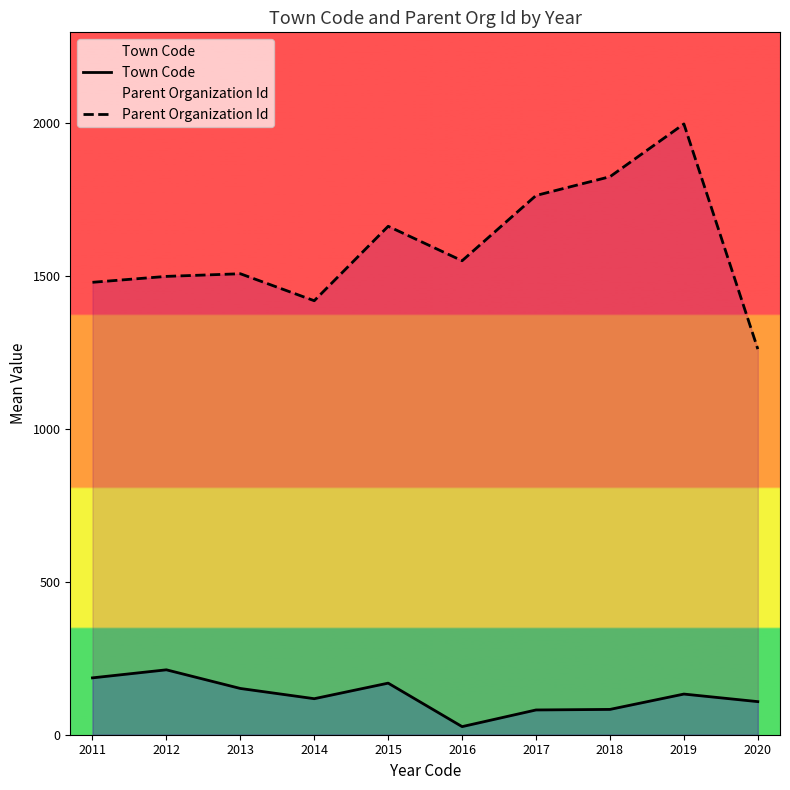

Which series has the largest total across all categories?

Parent Organization Id